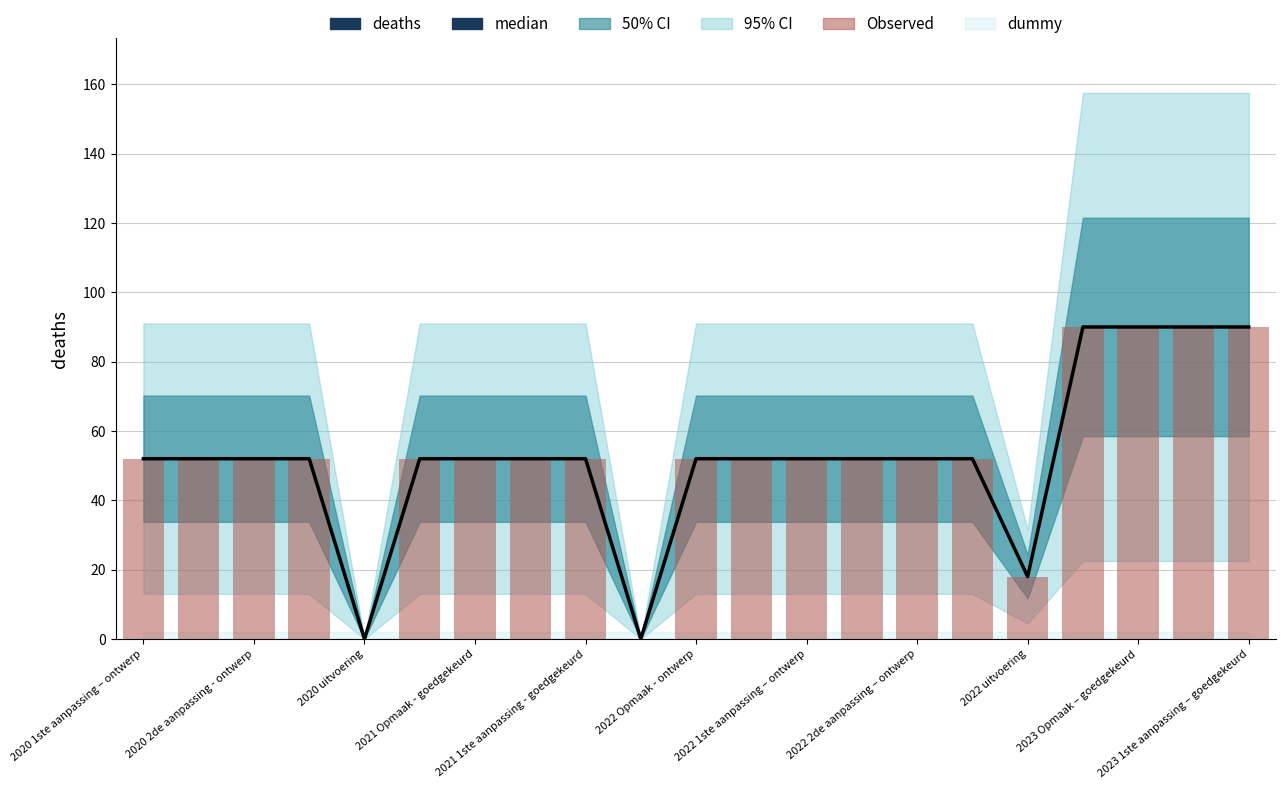

Reading left to right, what are all the values shown in this chart?

median: 52	52	52	52	0	52	52	52	52	0	52	52	52	52	52	52	18	90	90	90	90
Observed: 52	52	52	52	0	52	52	52	52	0	52	52	52	52	52	52	18	90	90	90	90